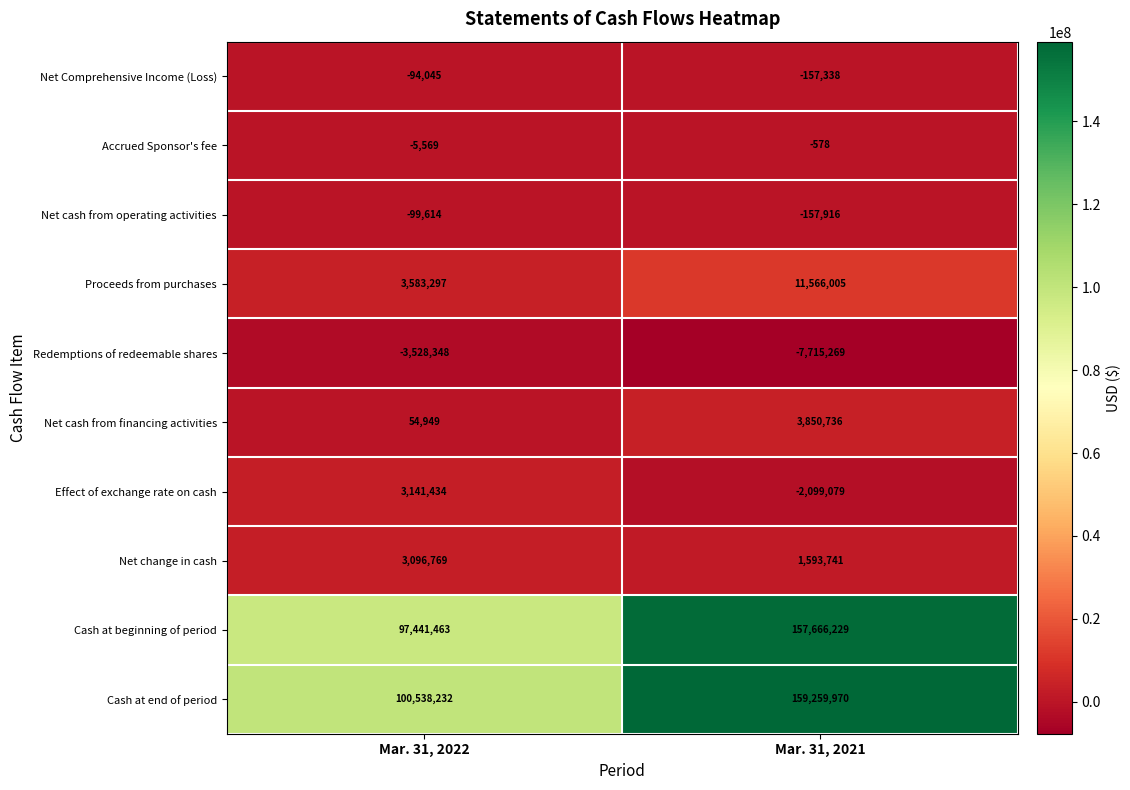

Which series changed the most between Mar. 31, 2022 and Mar. 31, 2021?

Cash at beginning of period